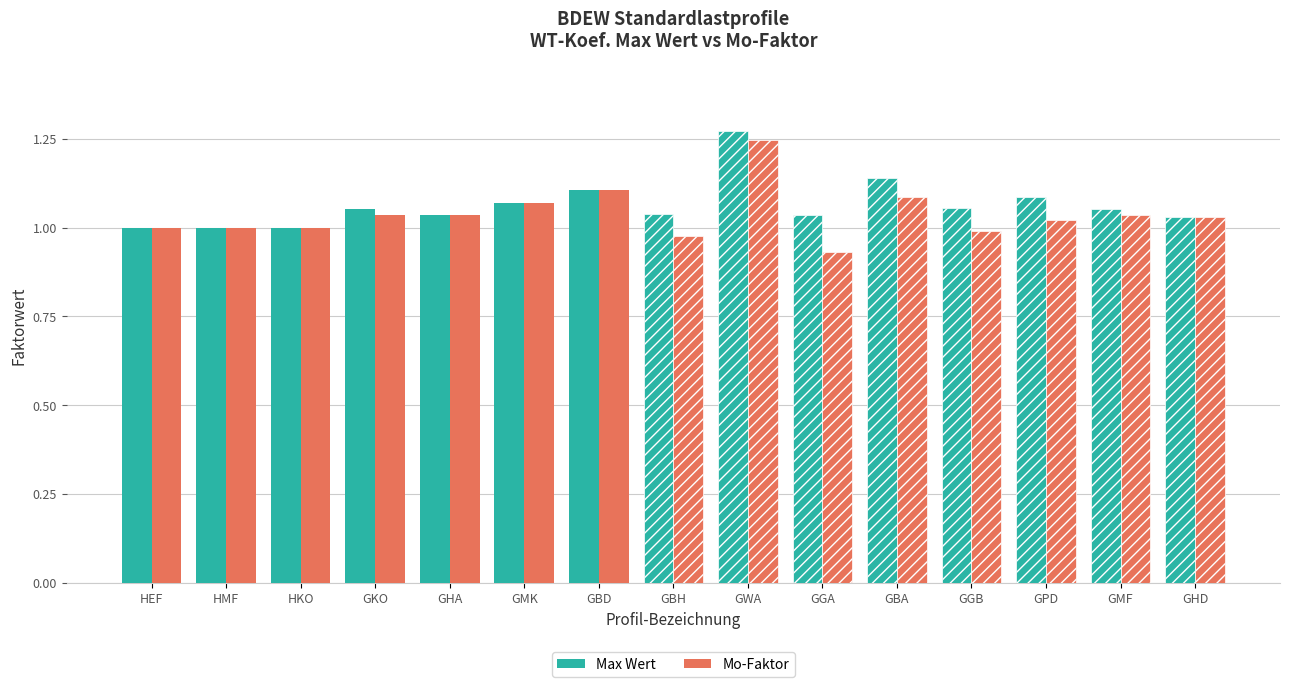

What is the label of the 3rd bar from the right?

GPD